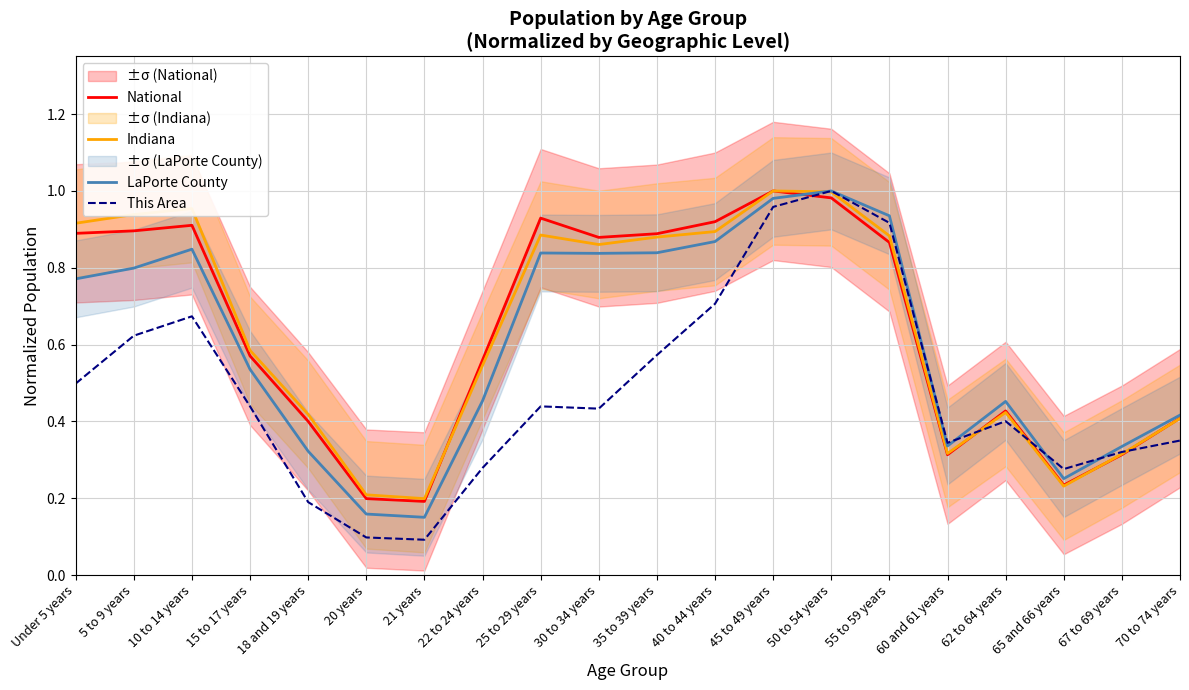

Between which two adjacent categories do National and Indiana first intersect?

21 years and 22 to 24 years